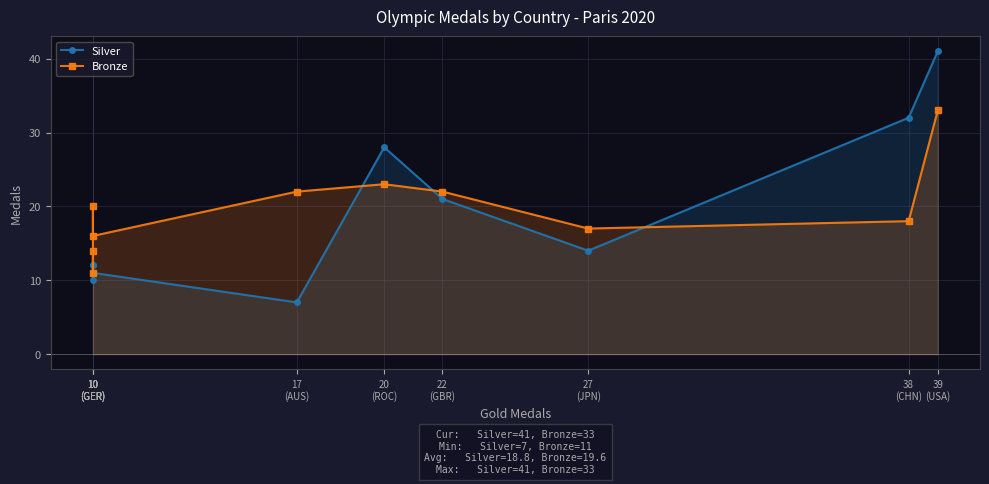

The value of Bronze at 10
(GER) is 20. True or false?

True